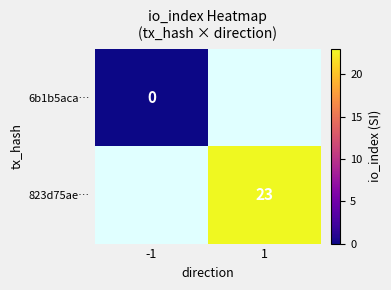

Is the value of 6b1b5aca… at -1 greater than the value of 823d75ae… at 1?

No